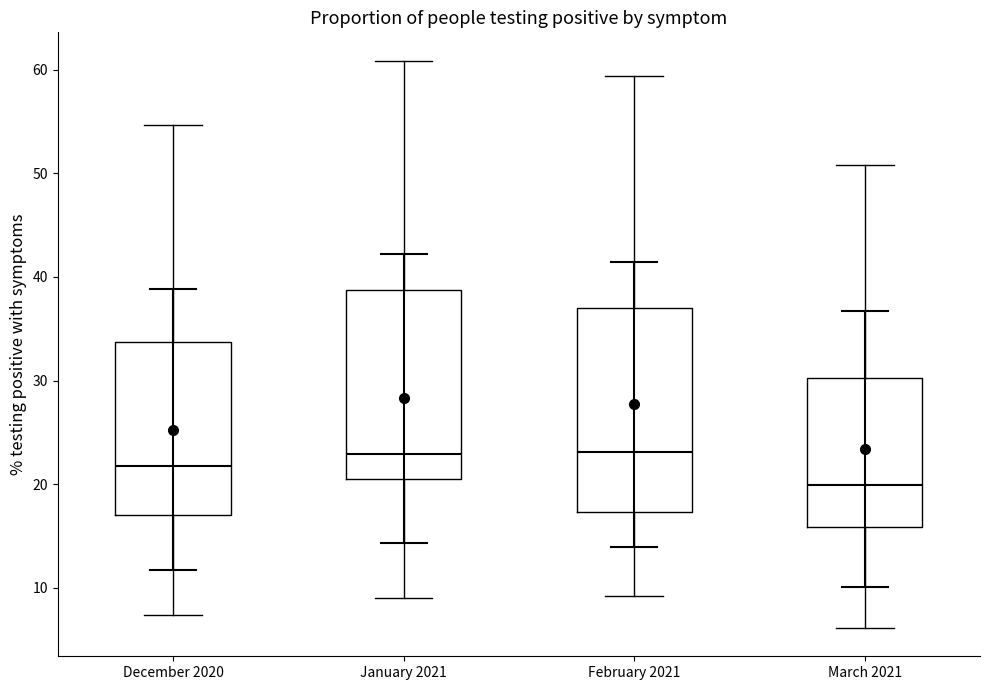

Reading left to right, read every box against the y-axis: the position of its median line, the range the box covers, and the ends of its whiskers. The values are not printed on the chart, so give them approximately, as read against the axis.

December 2020: median 22, box 17 to 34, whiskers 7 to 55
January 2021: median 23, box 20 to 39, whiskers 9 to 61
February 2021: median 23, box 17 to 37, whiskers 9 to 59
March 2021: median 20, box 16 to 30, whiskers 6 to 51